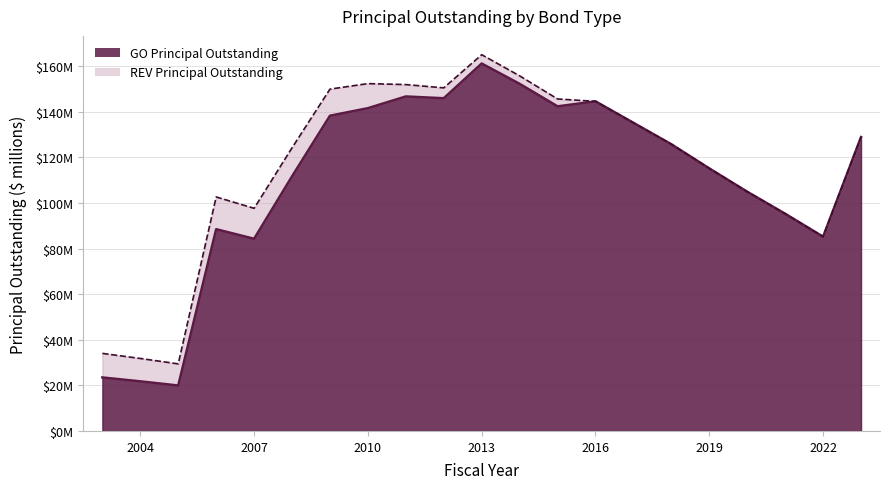

What is the value of the 5th point from the left?

84.3